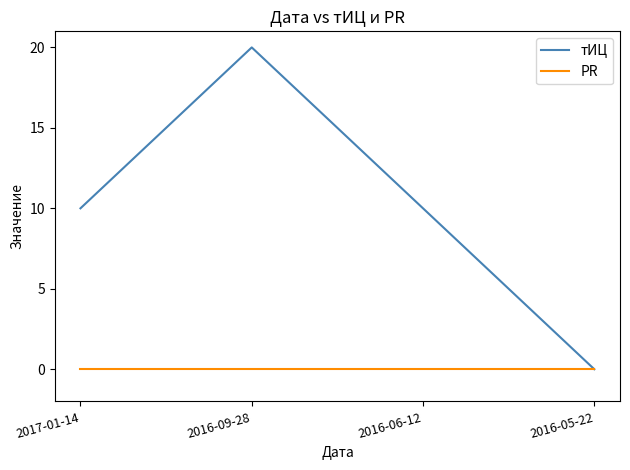

How many lines are shown in the chart?

2